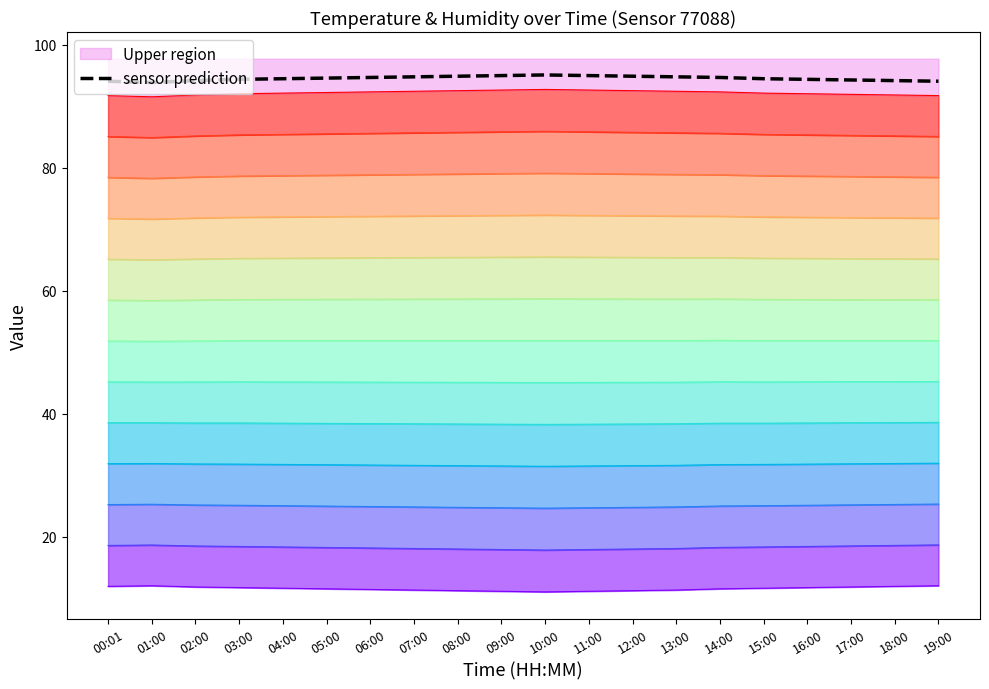

At how many categories does at least one series exceed 20?

20